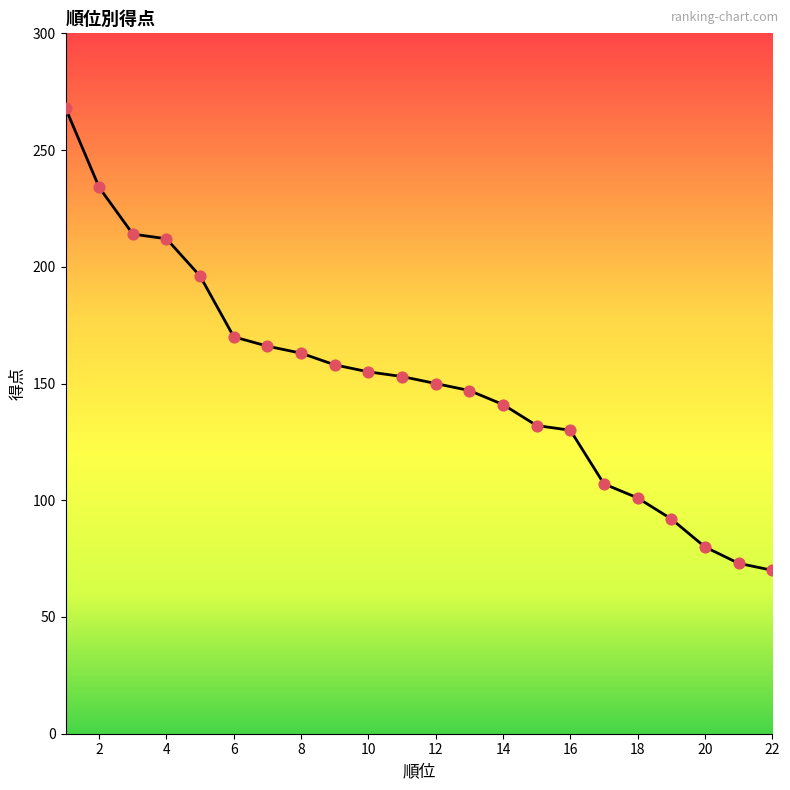

What is the smallest value displayed?

70